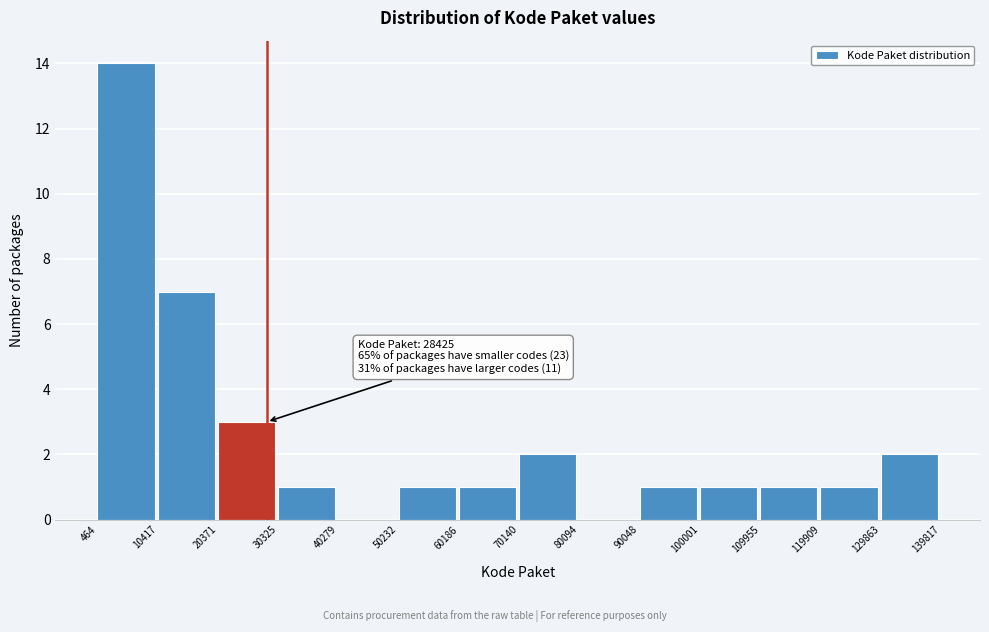

Over which range of the x-axis is the bar tallest?

464 to 10417